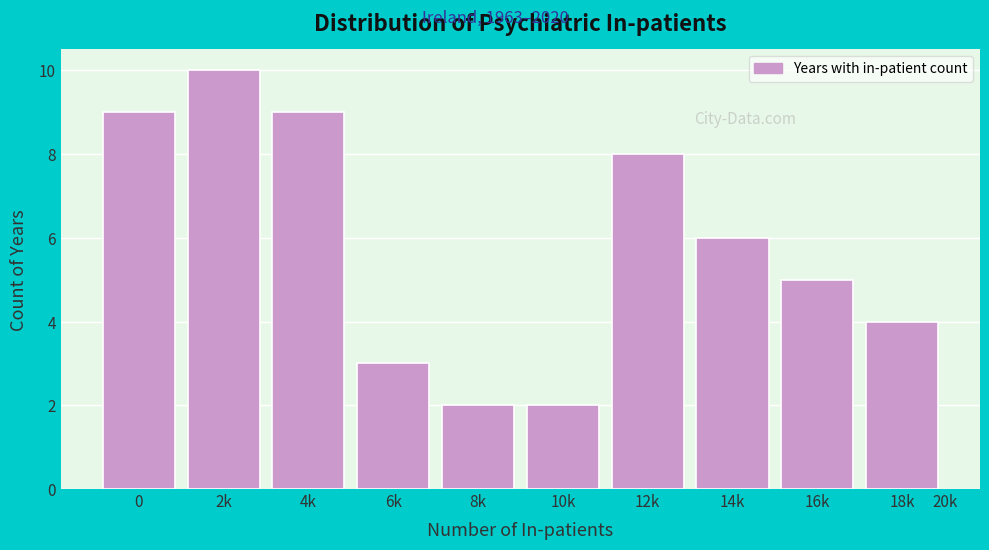

Reading left to right, what are all the values shown in this chart?

0=9	2k=10	4k=9	6k=3	8k=2	10k=2	12k=8	14k=6	16k=5	18k=4